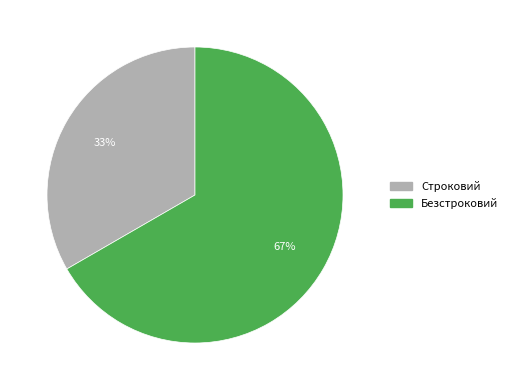

To the nearest percent, what is the combined percentage of Безстроковий and Строковий?

100%